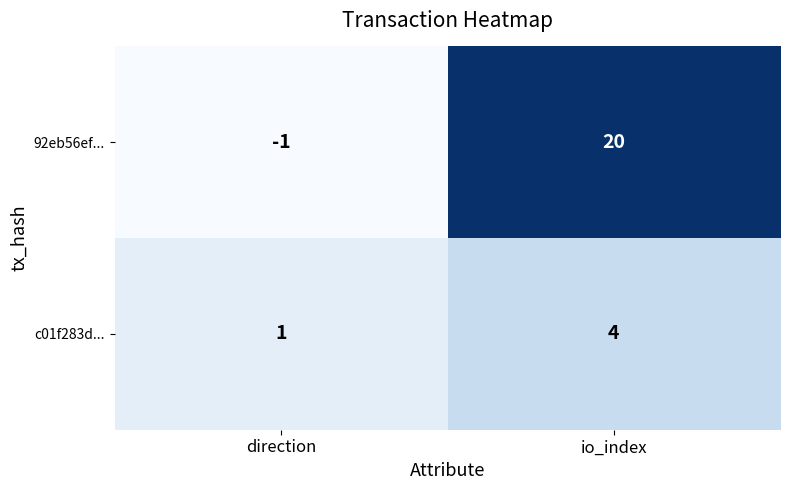

How many data points does each series have?

2